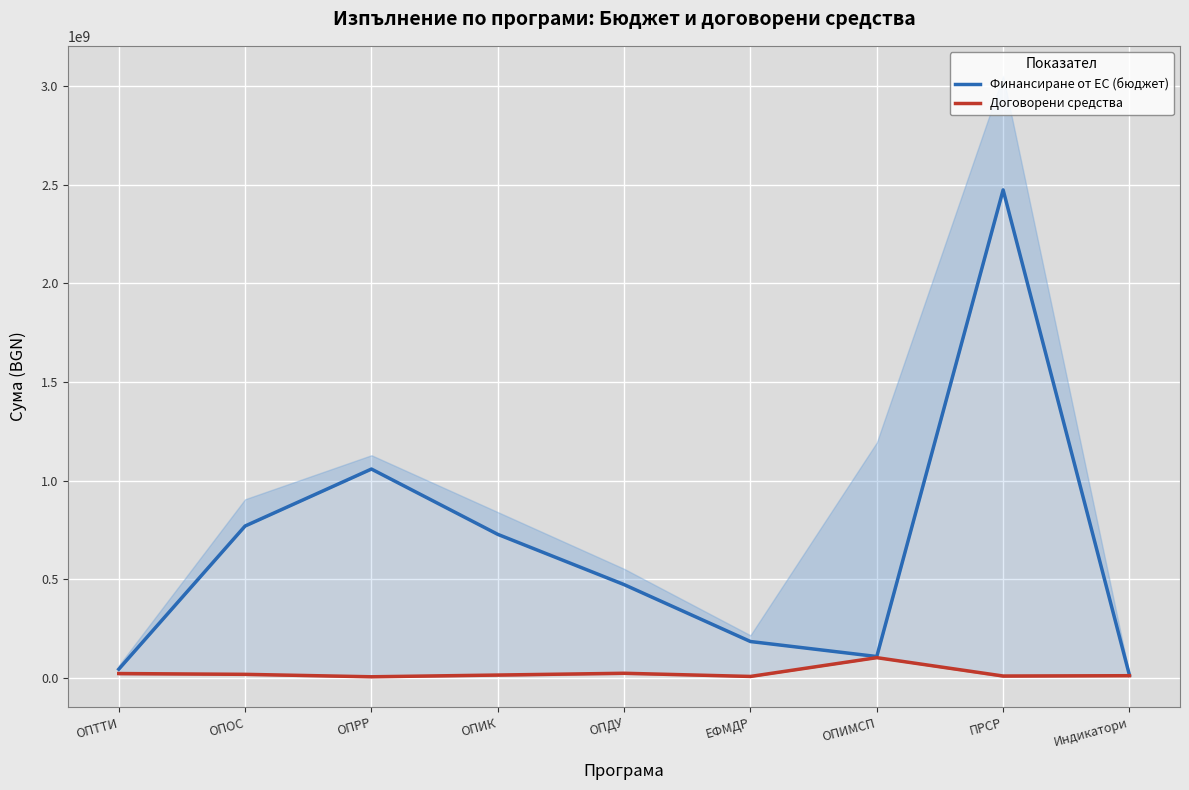

Does the chart display data point markers on the line(s)?

No